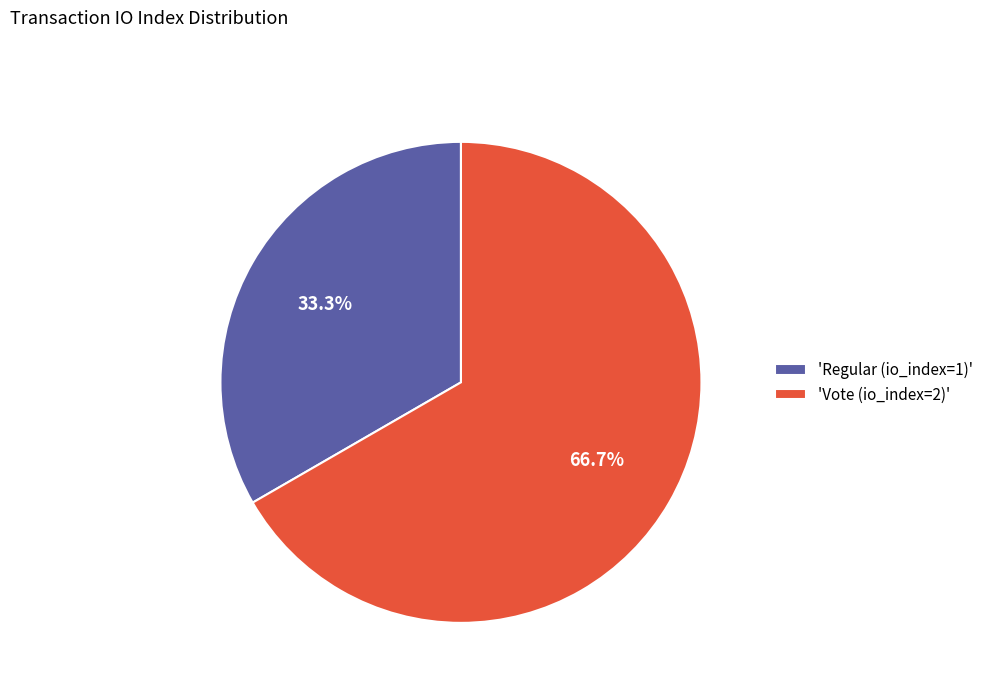

Rank the categories by value from lowest to highest.

'Regular (io_index=1)', 'Vote (io_index=2)'